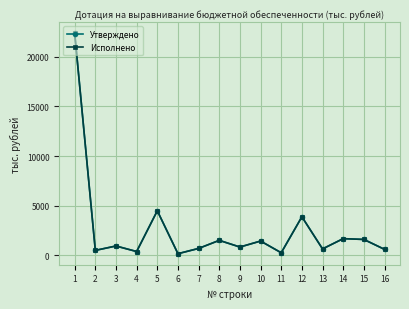

How many lines are shown in the chart?

2